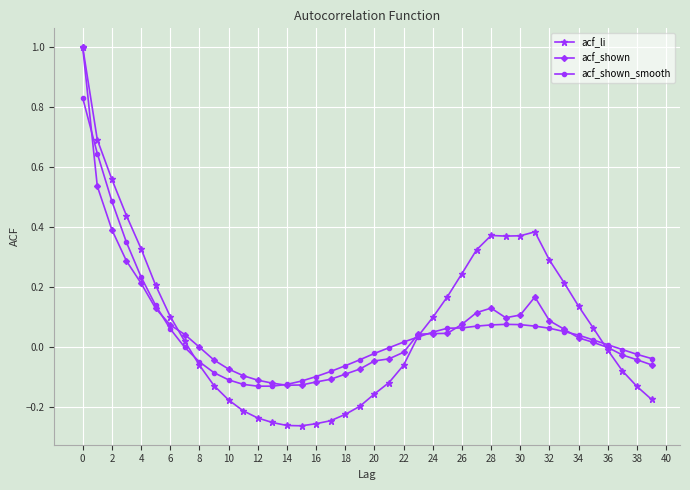

Which series has the largest range (max minus min)?

acf_li